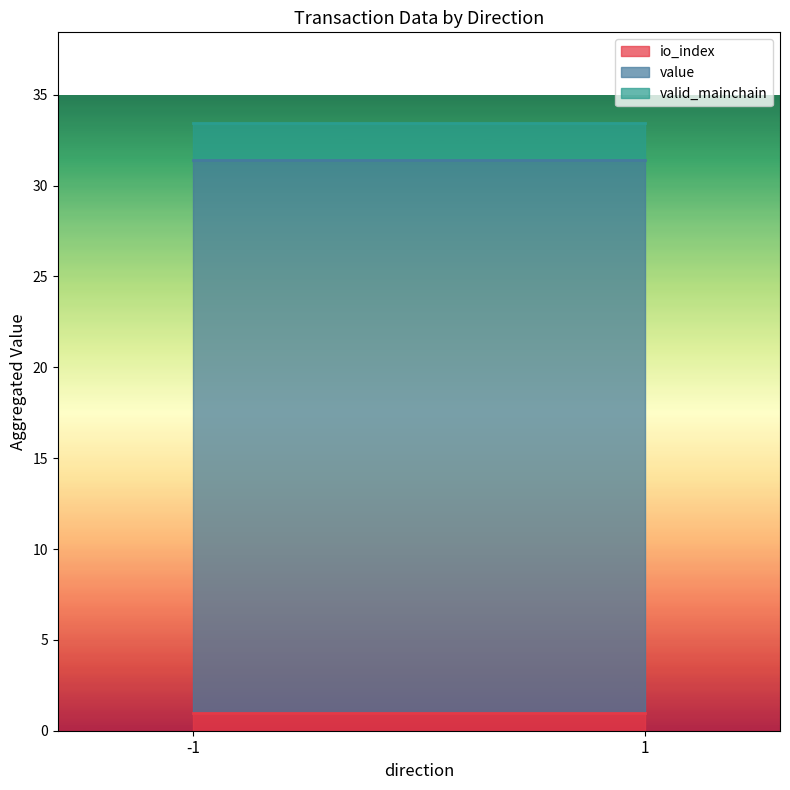

The io_index series shows 1.0 at -1. True or false?

True